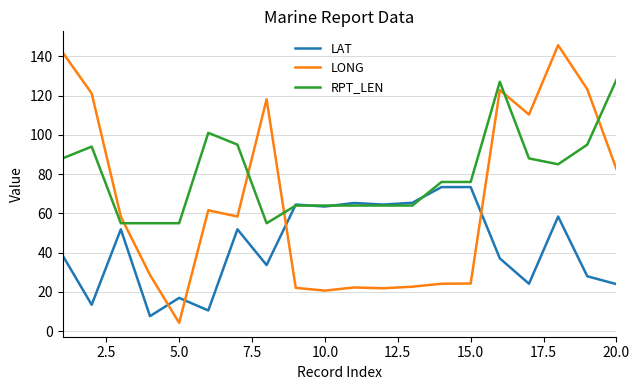

What is the difference between the maximum and second lowest values in the RPT_LEN series?

73.0